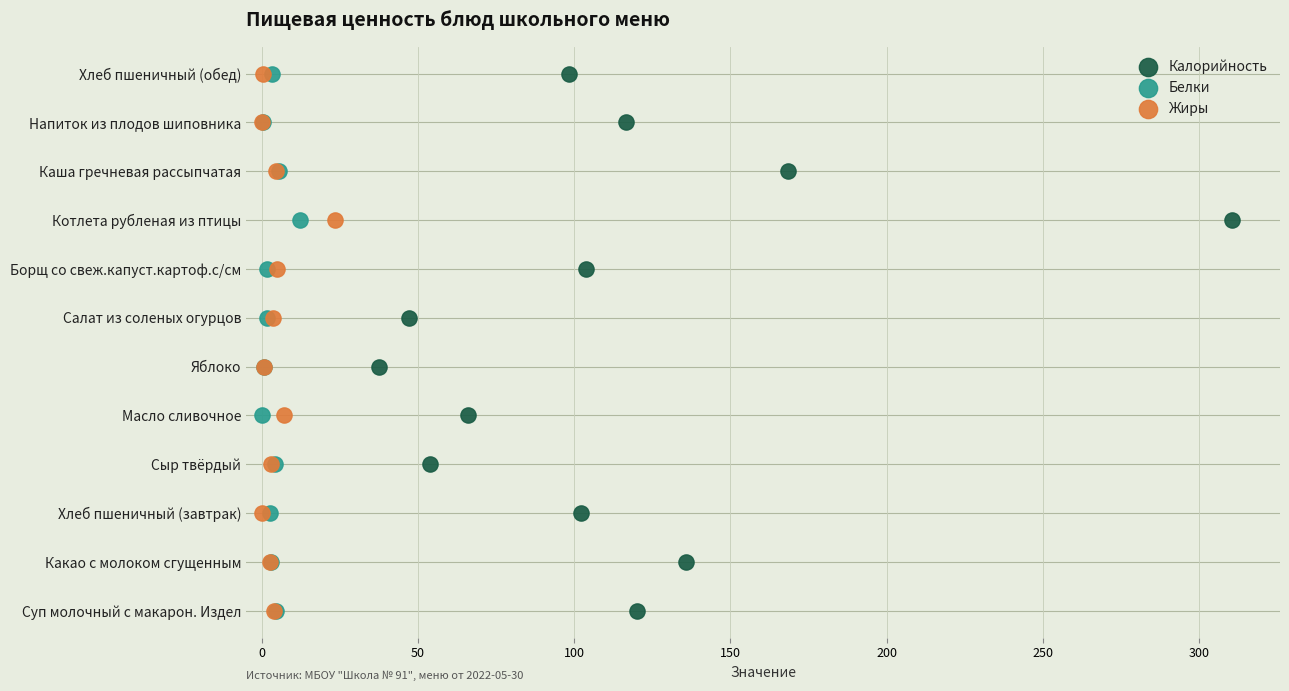

What are all the series names shown in the legend?

Калорийность, Белки, Жиры